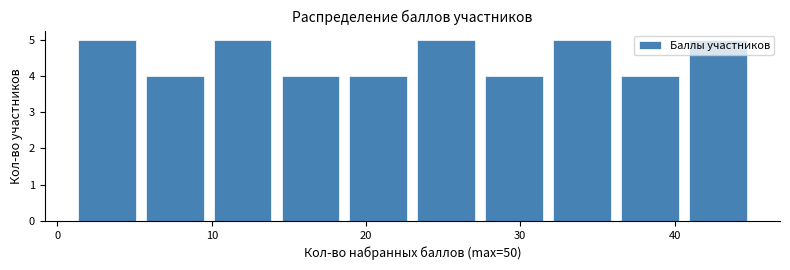

Reading left to right, list every bar in this chart as the range it spans on the x-axis followed by its height. Neither the bar edges nor the heights are printed on the chart, so give them approximately, as read against the axes.

1.0 to 5.4: 5
5.4 to 9.8: 4
9.8 to 14.2: 5
14.2 to 18.6: 4
18.6 to 23.0: 4
23.0 to 27.4: 5
27.4 to 31.8: 4
31.8 to 36.2: 5
36.2 to 40.6: 4
40.6 to 45.0: 5